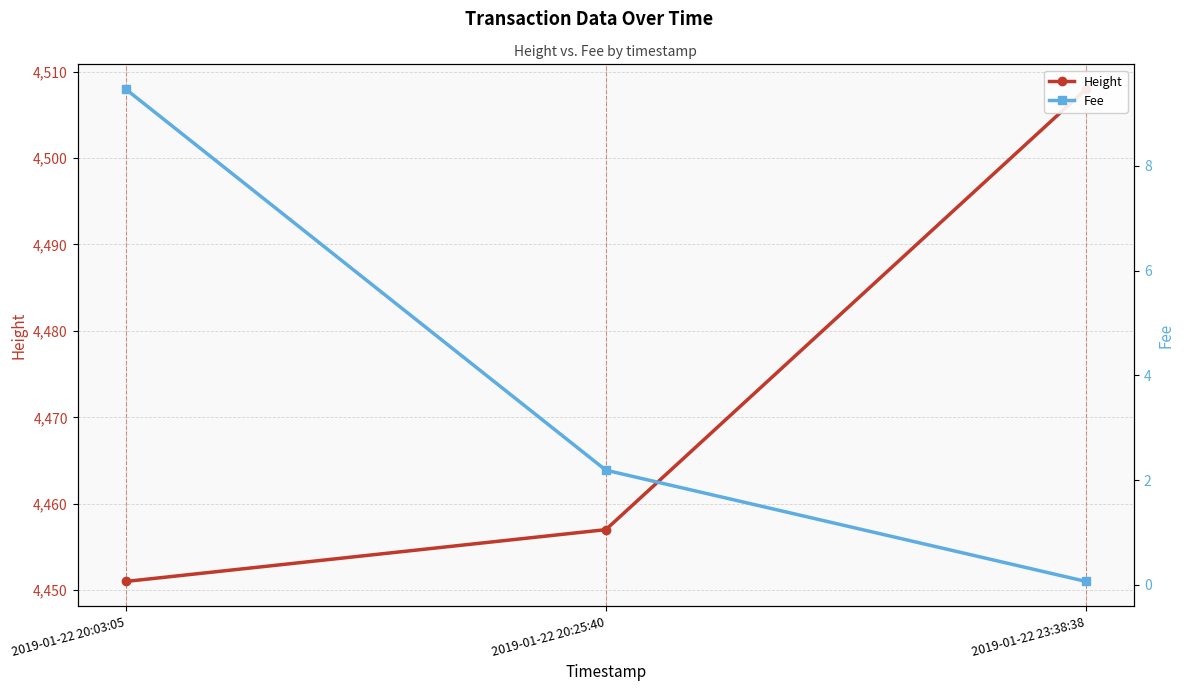

At which label does Fee reach its peak?

2019-01-22 20:03:05